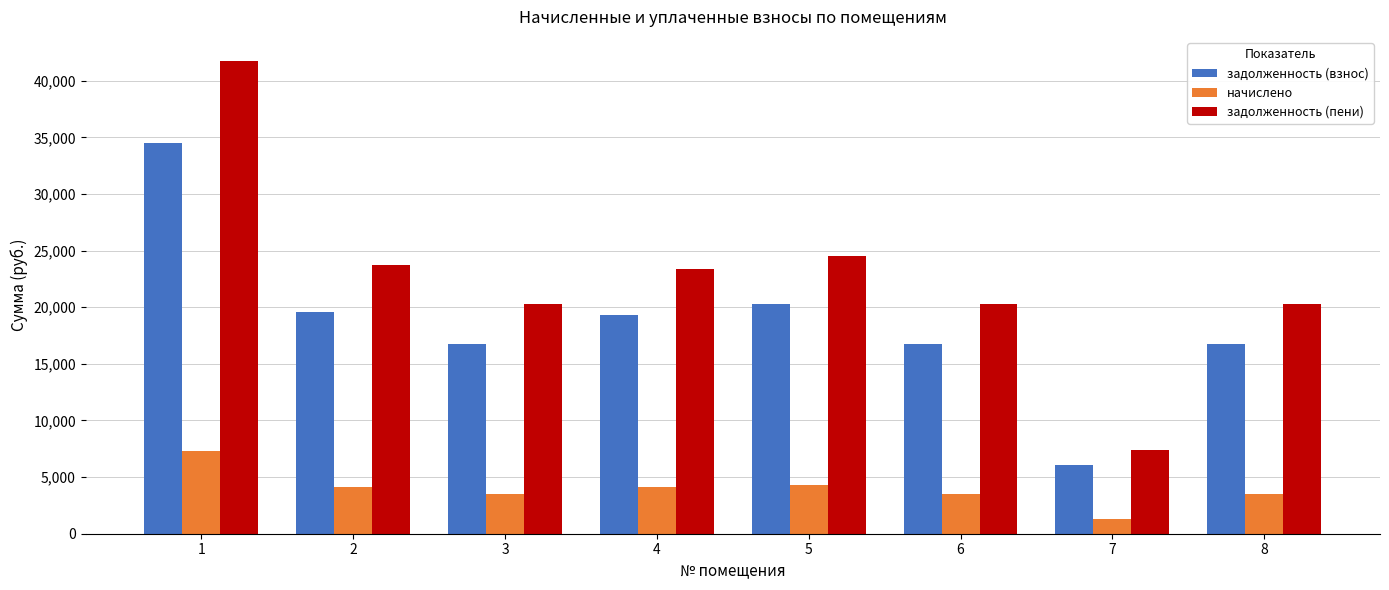

Rank the series by their maximum value, from highest to lowest.

задолженность (пени), задолженность (взнос), начислено